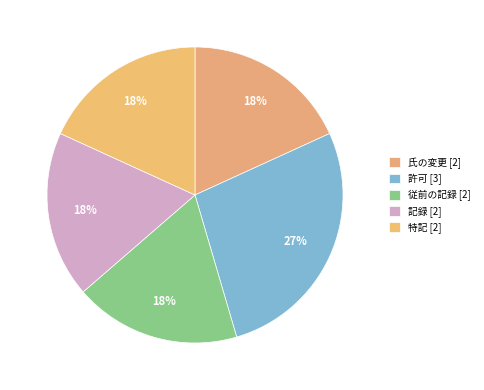

Is there a majority slice in this chart?

No